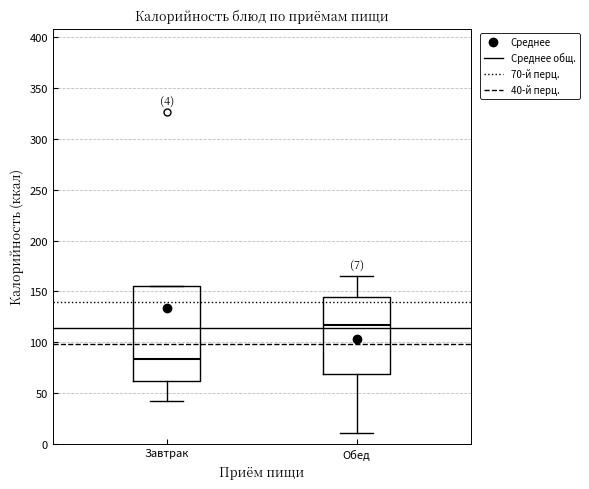

Which box's median line is the highest?

Обед